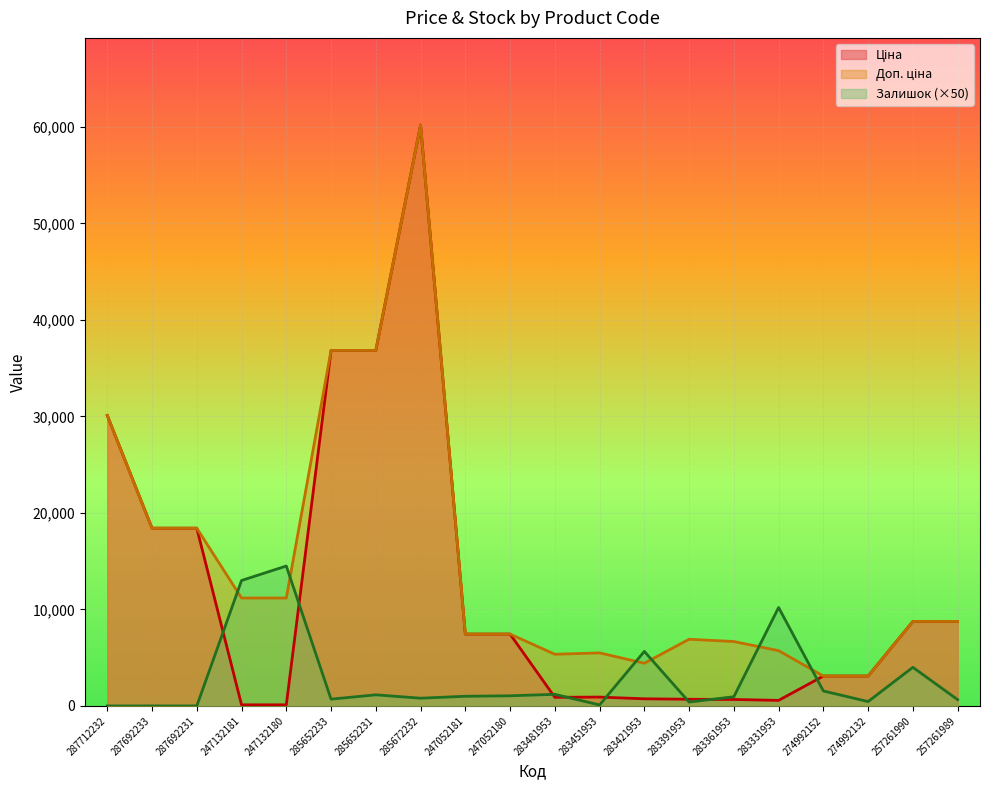

What is the greatest value displayed?

60205.6